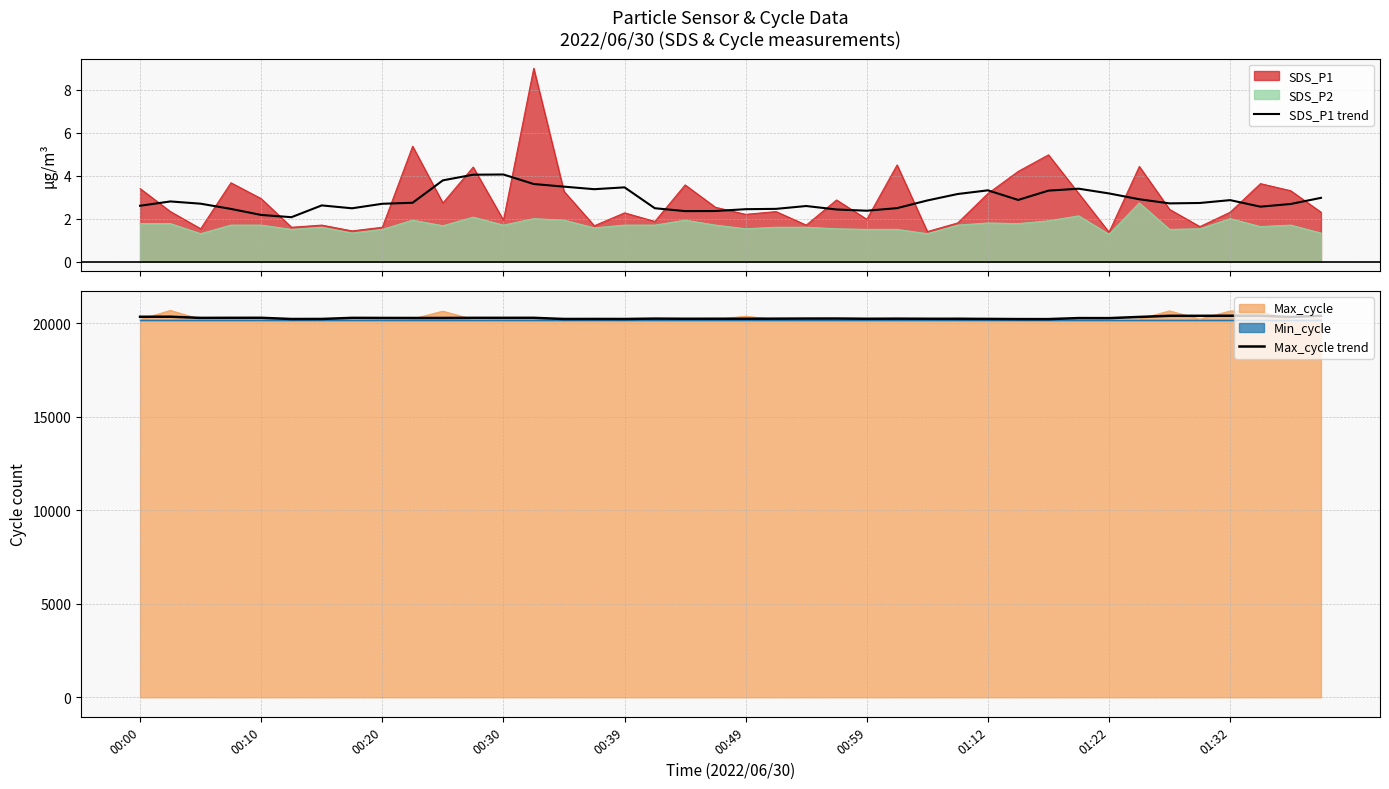

At which category is the sum across all series the highest?

37